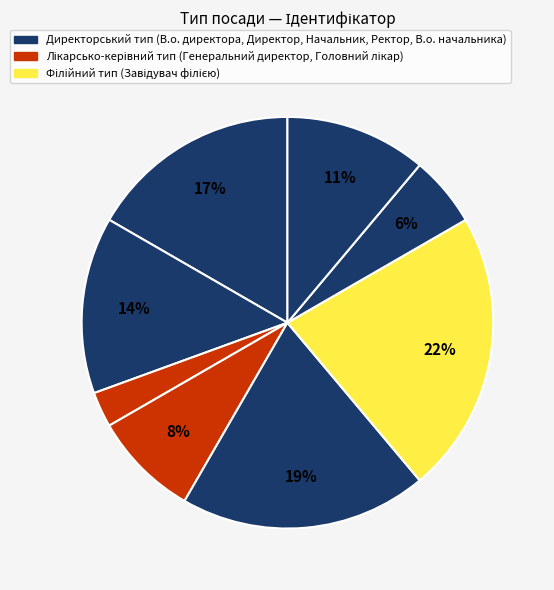

How many segments does this pie chart have?

8